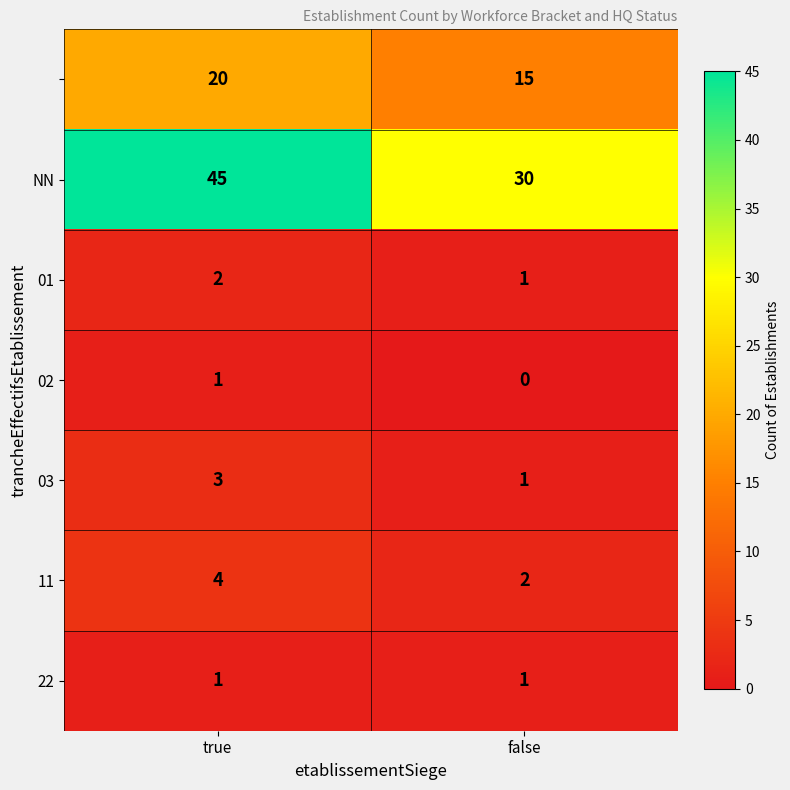

What is the maximum value shown in the chart?

45